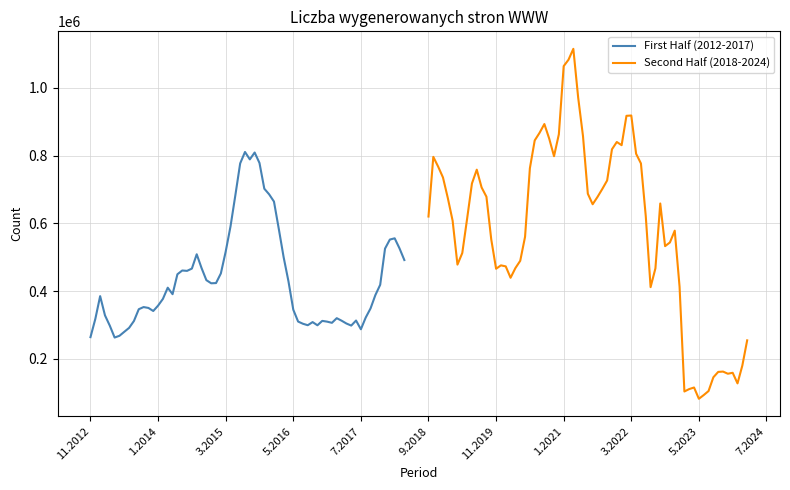

What is the maximum value for First Half (2012-2017)?

810991.6